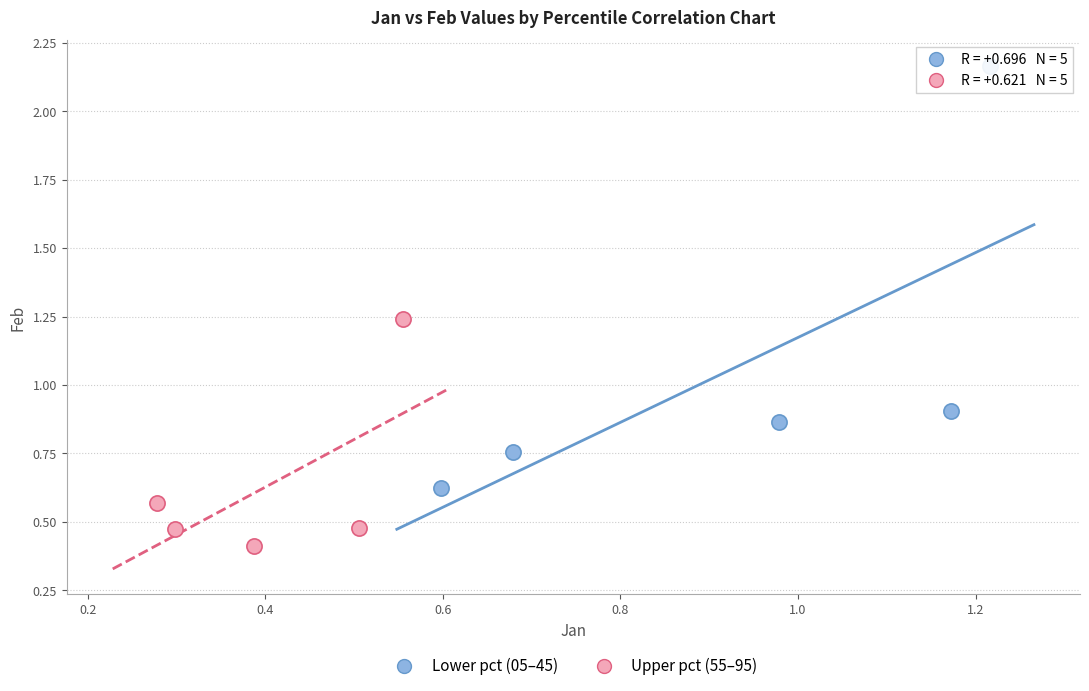

Which series contains the highest Y value?

Lower pct (05–45)